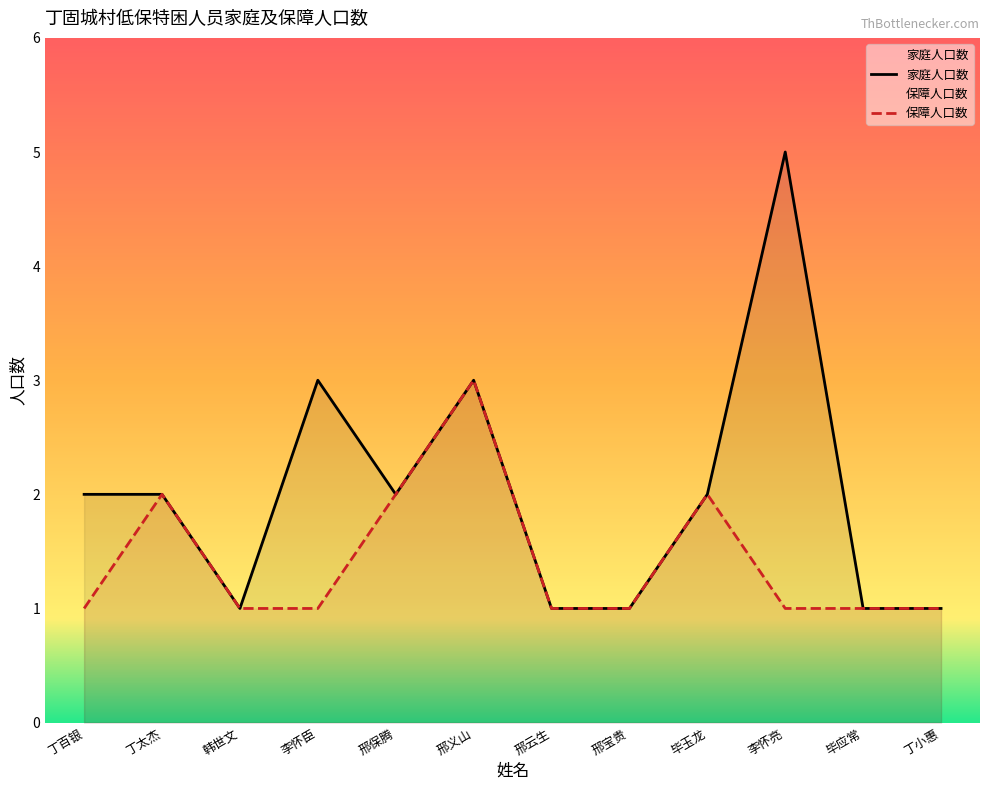

Count the number of data series in this chart.

2